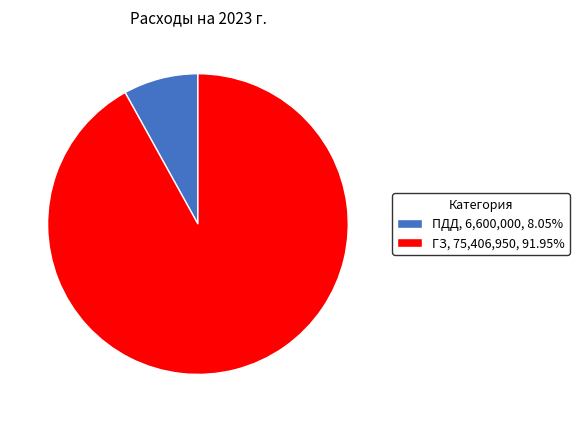

Does ПДД, 6,600,000, 8.05% represent more than half of the total?

No